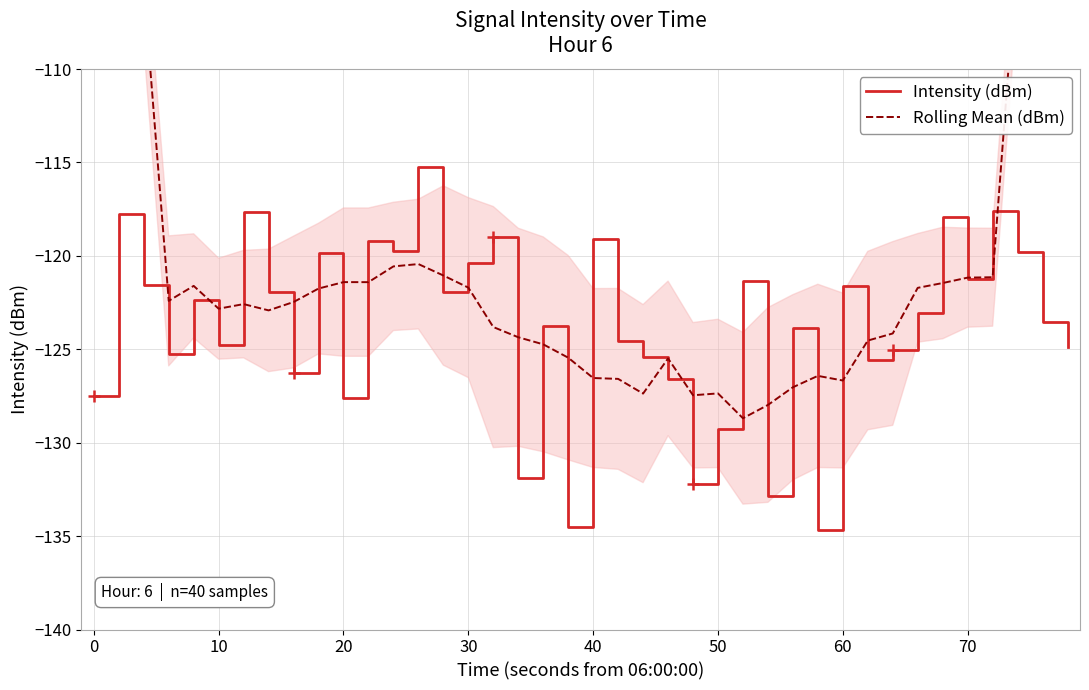

How many lines are shown in the chart?

2